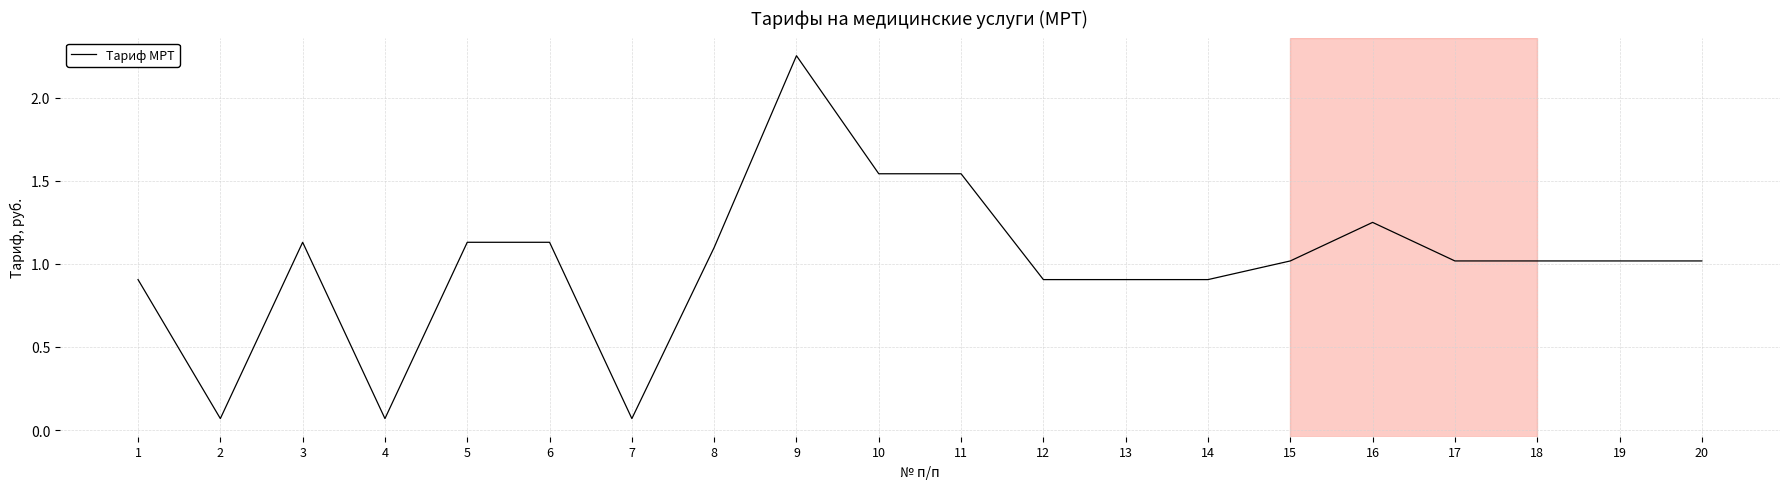

What value does the data have at 14?

0.9